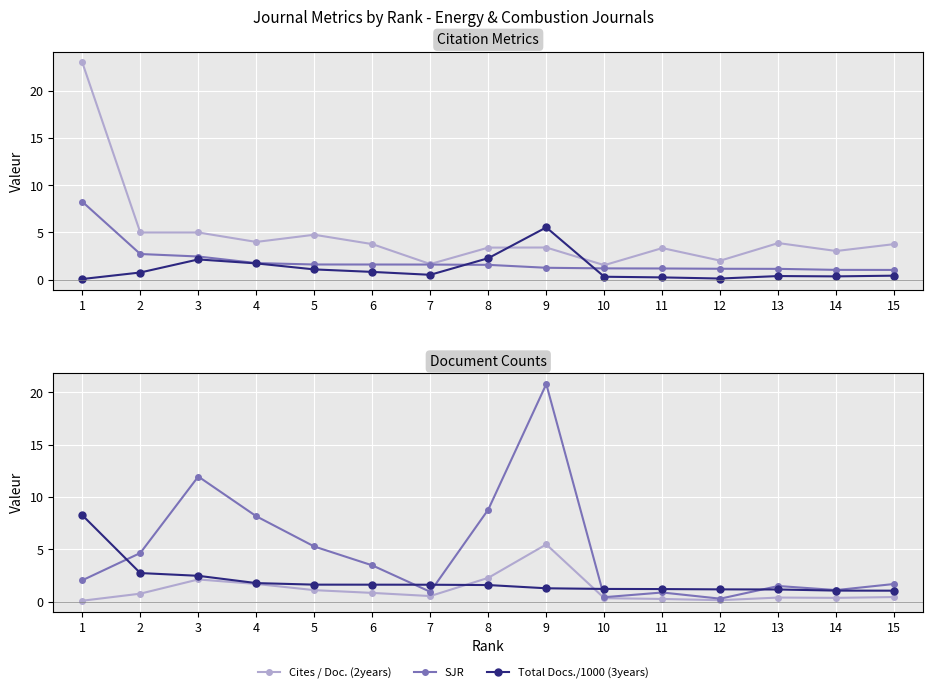

What is the greatest value displayed?

23.0